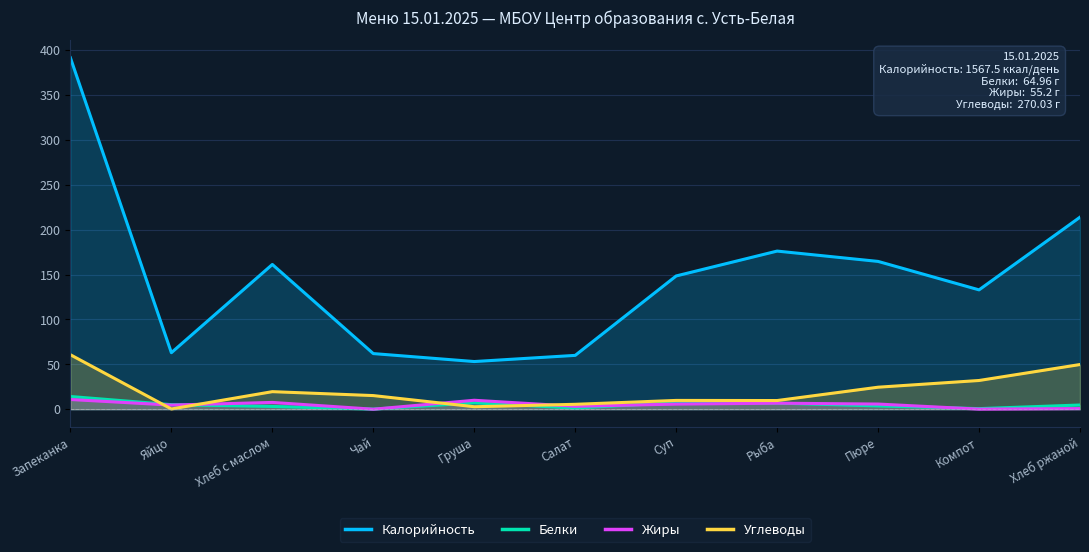

At which category is the sum across all series the highest?

Запеканка